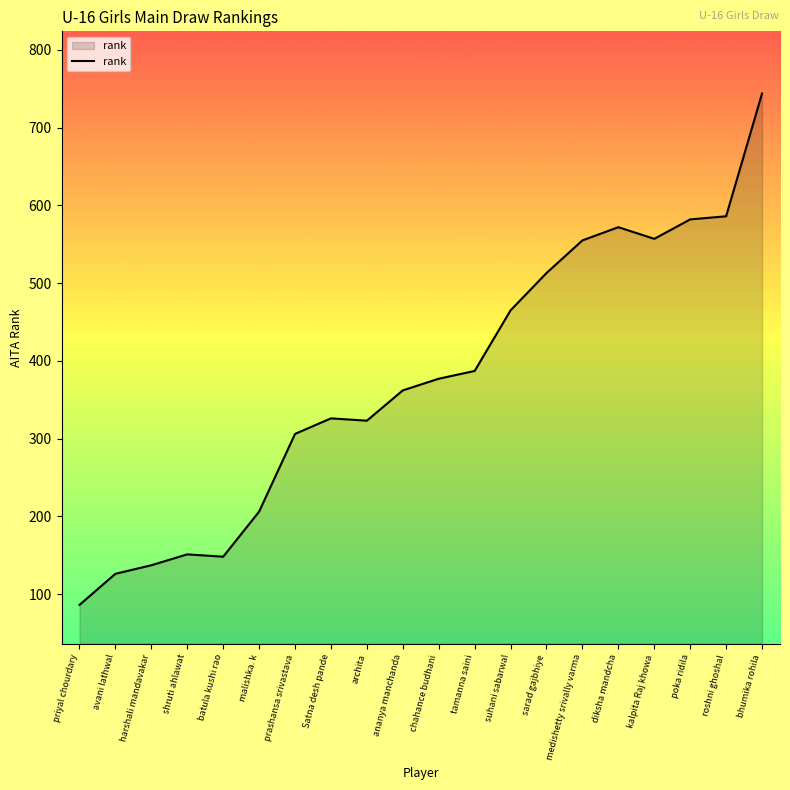

What value does the data have at archita?

323